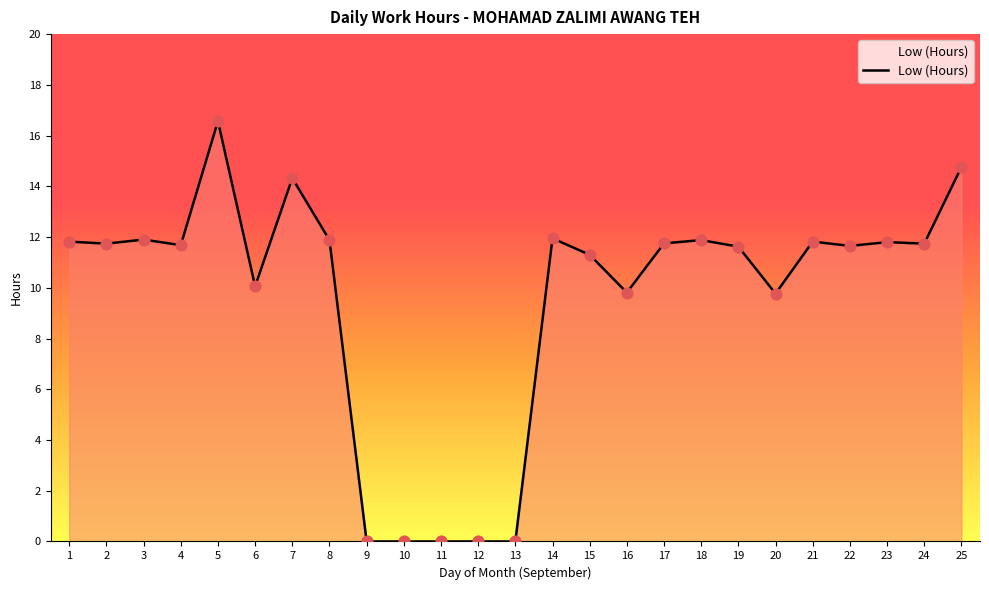

Which has a higher value, 9 or 8?

8